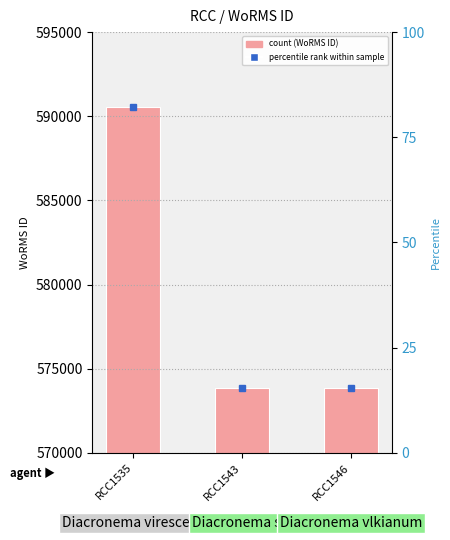

Where is the data nearest to the value 582206?

RCC1546